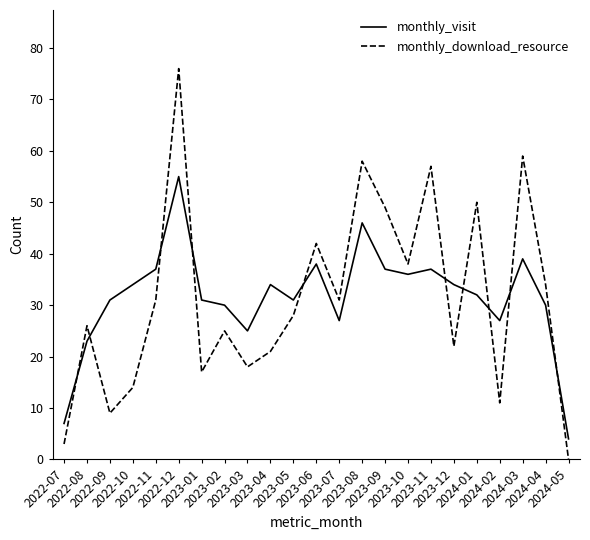

Which series has the largest range (max minus min)?

monthly_download_resource